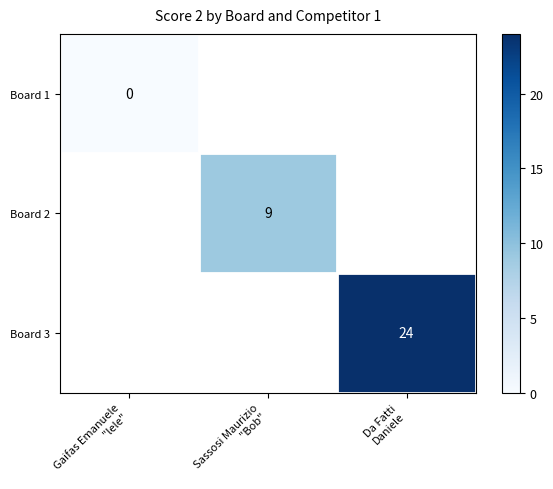

Is the value of Board 2 at Gaifas Emanuele "lele" greater than the value of Board 1 at Gaifas Emanuele "lele"?

No